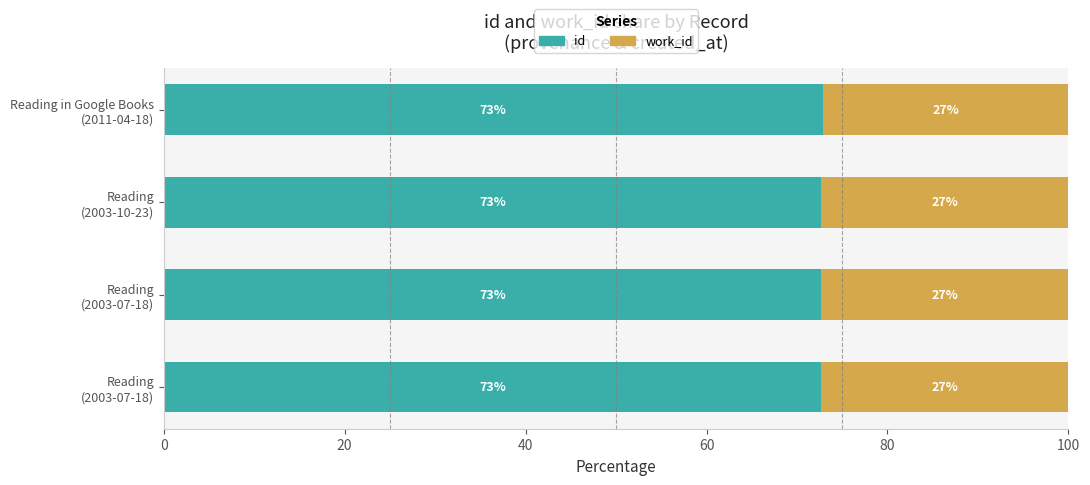

How many data points does each series have?

4